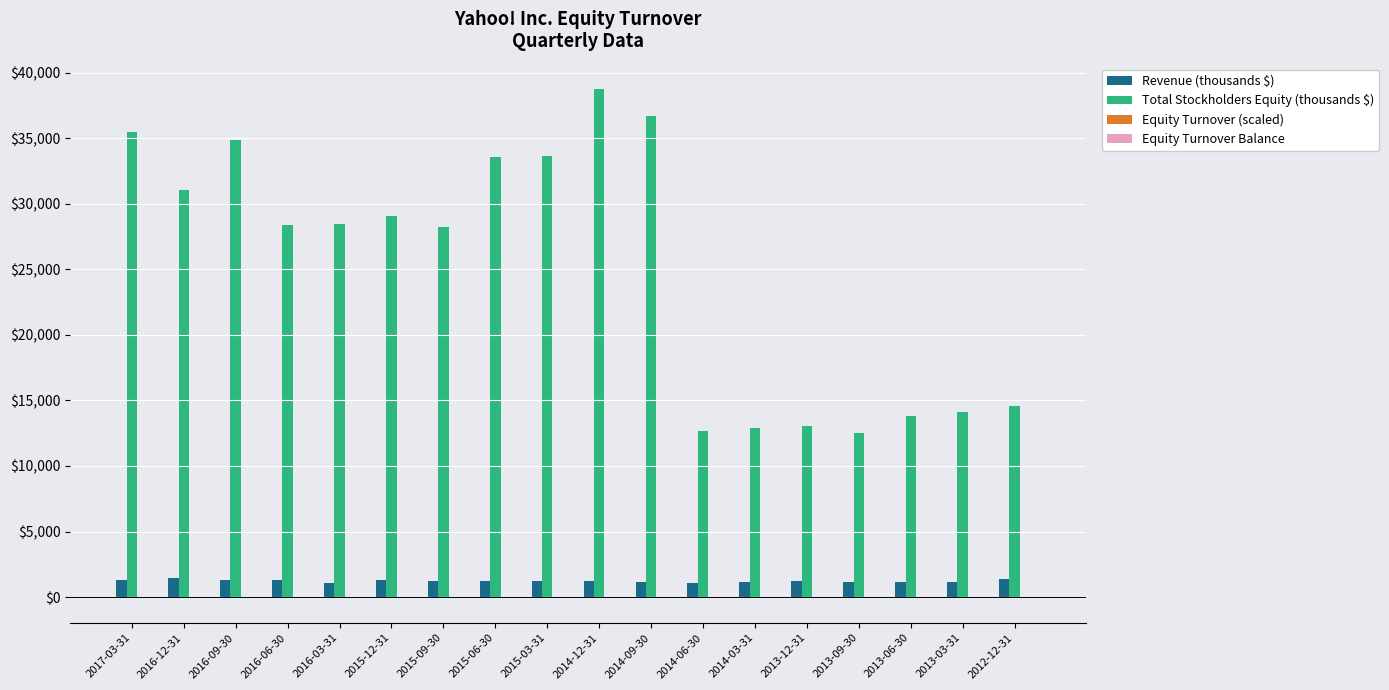

What is the greatest value displayed?

38741.8